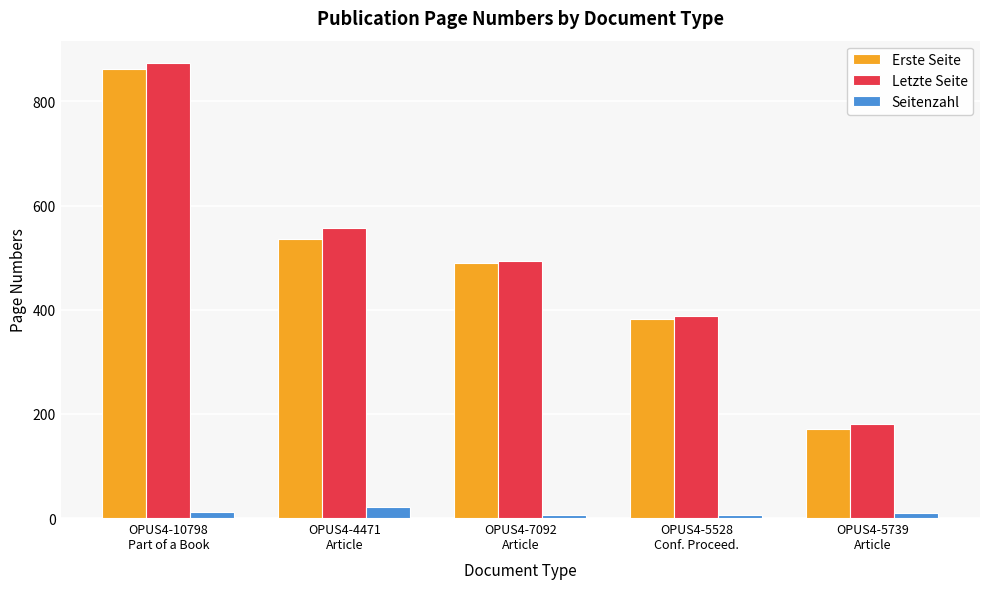

How many categories are shown in the chart?

5